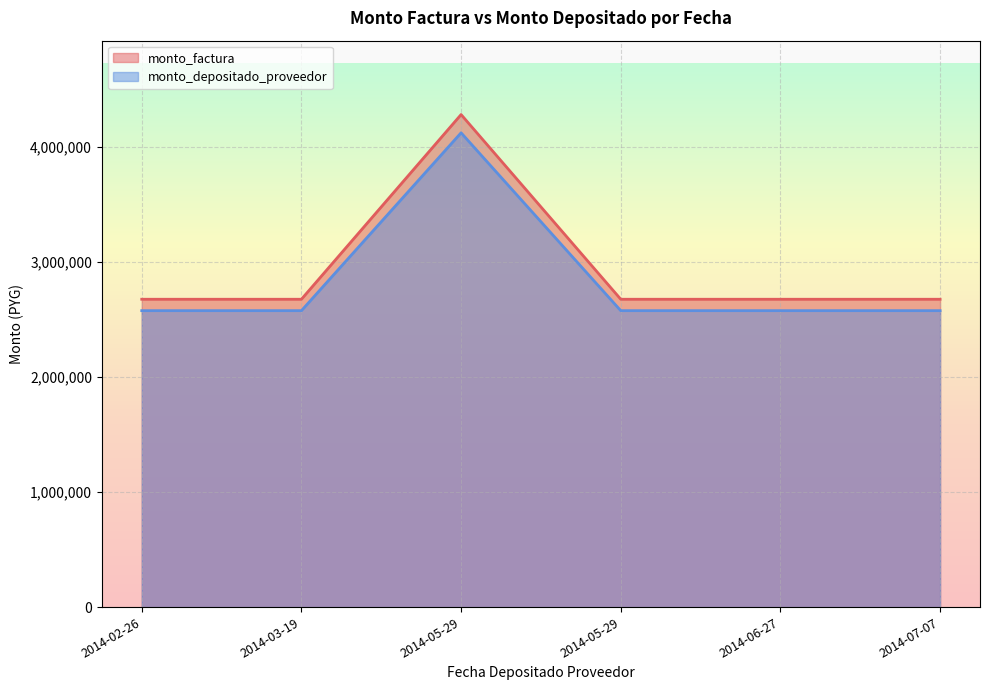

What is the value of the monto_factura point at the 2nd from the left?

2675000